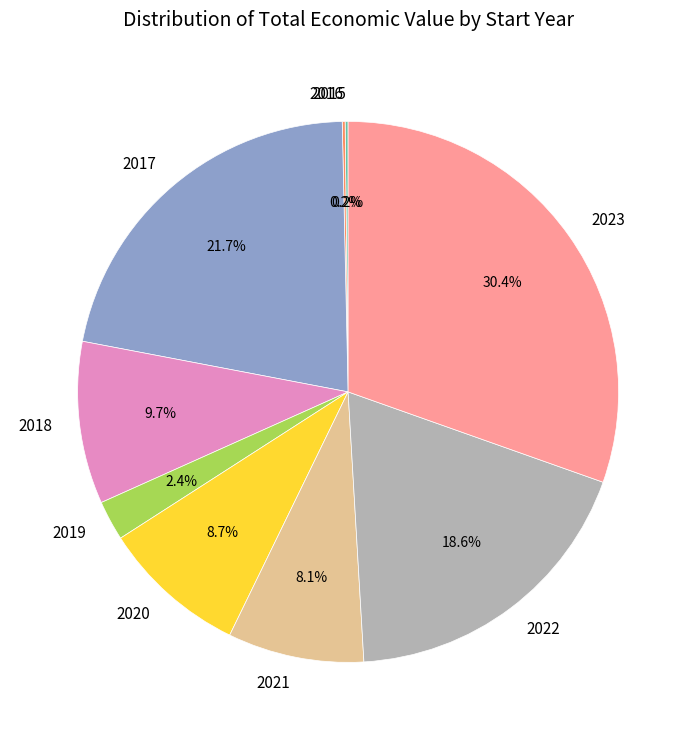

Is there any slice that represents more than half of the pie?

No